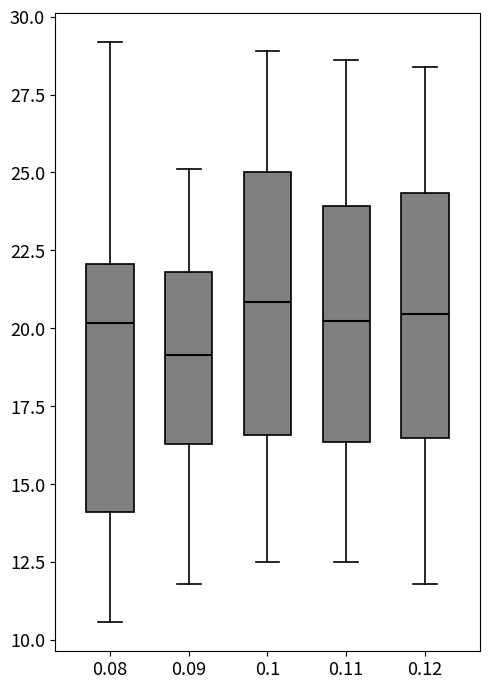

Reading left to right, transcribe this box plot: for each box, give where its median line is, the range the box spans, and where its two whiskers end, as read against the y-axis. The values are not printed on the chart, so give them approximately, as read against the axis.

0.08: median 20.0, box 14.0 to 22.0, whiskers 10.5 to 29.0
0.09: median 19.0, box 16.5 to 22.0, whiskers 12.0 to 25.0
0.1: median 21.0, box 16.5 to 25.0, whiskers 12.5 to 29.0
0.11: median 20.5, box 16.5 to 24.0, whiskers 12.5 to 28.5
0.12: median 20.5, box 16.5 to 24.5, whiskers 12.0 to 28.5